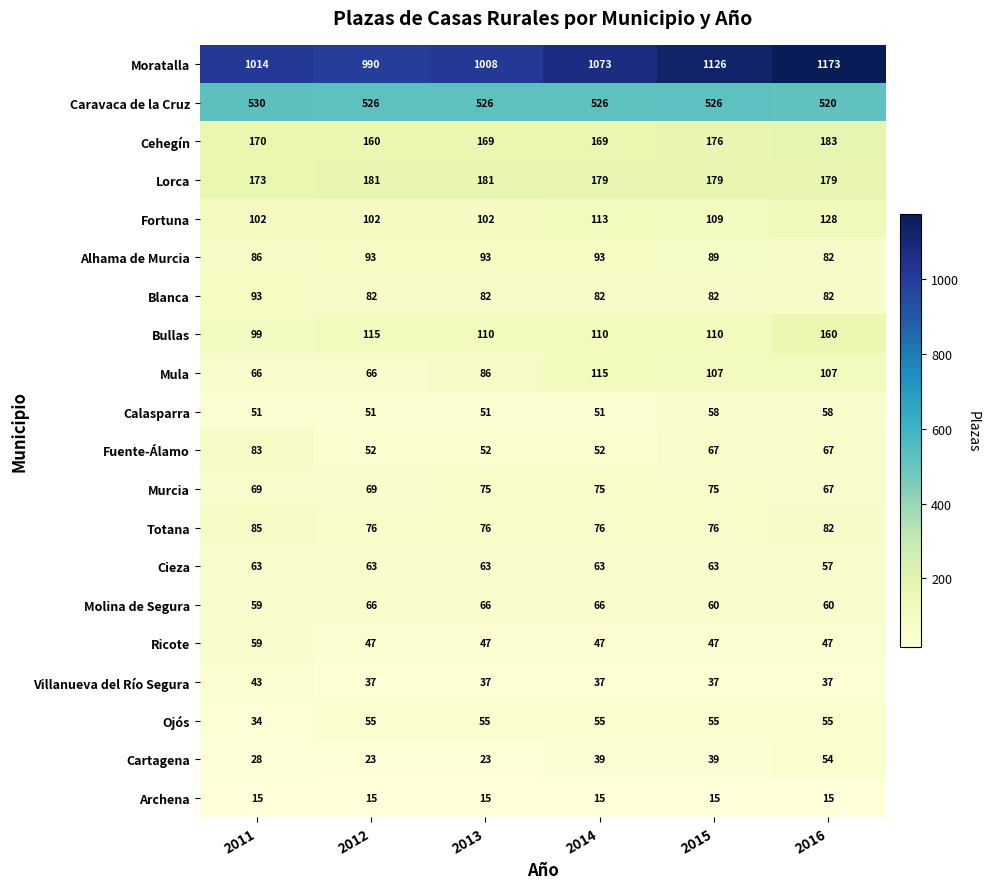

What is the smallest value displayed?

15